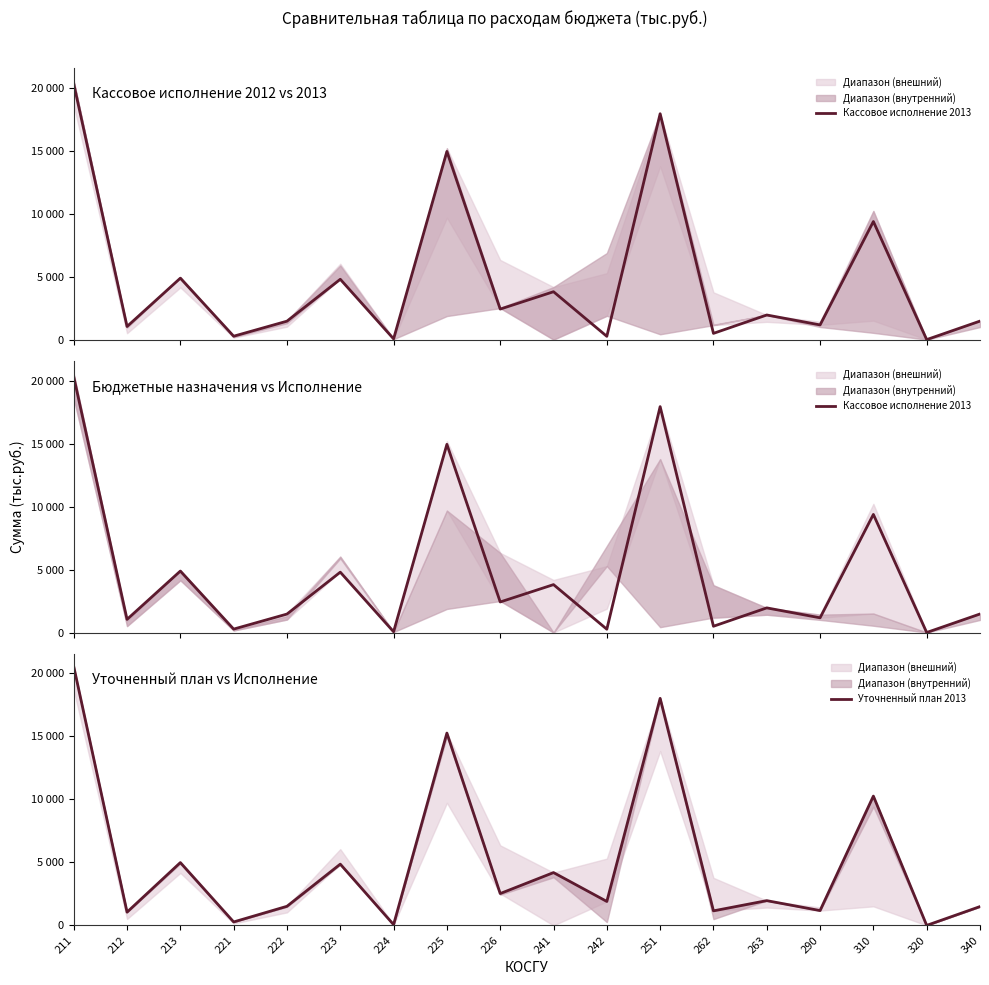

Rank the series at 226 from lowest to highest value.

Кассовое исполнение 2013, Уточненный план 2013